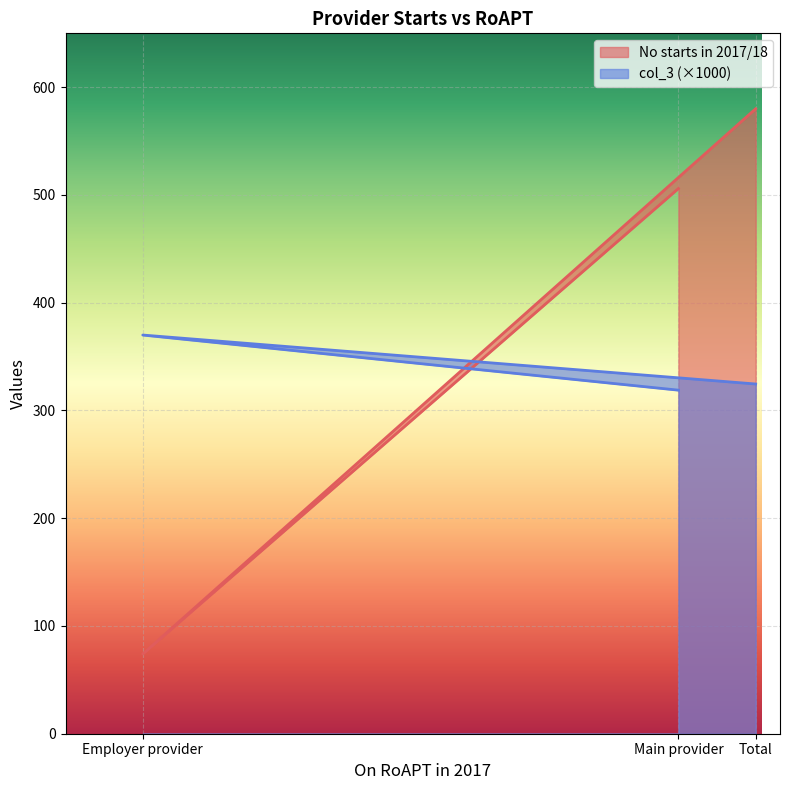

Which series changed the most between Employer provider and Total?

No starts in 2017/18